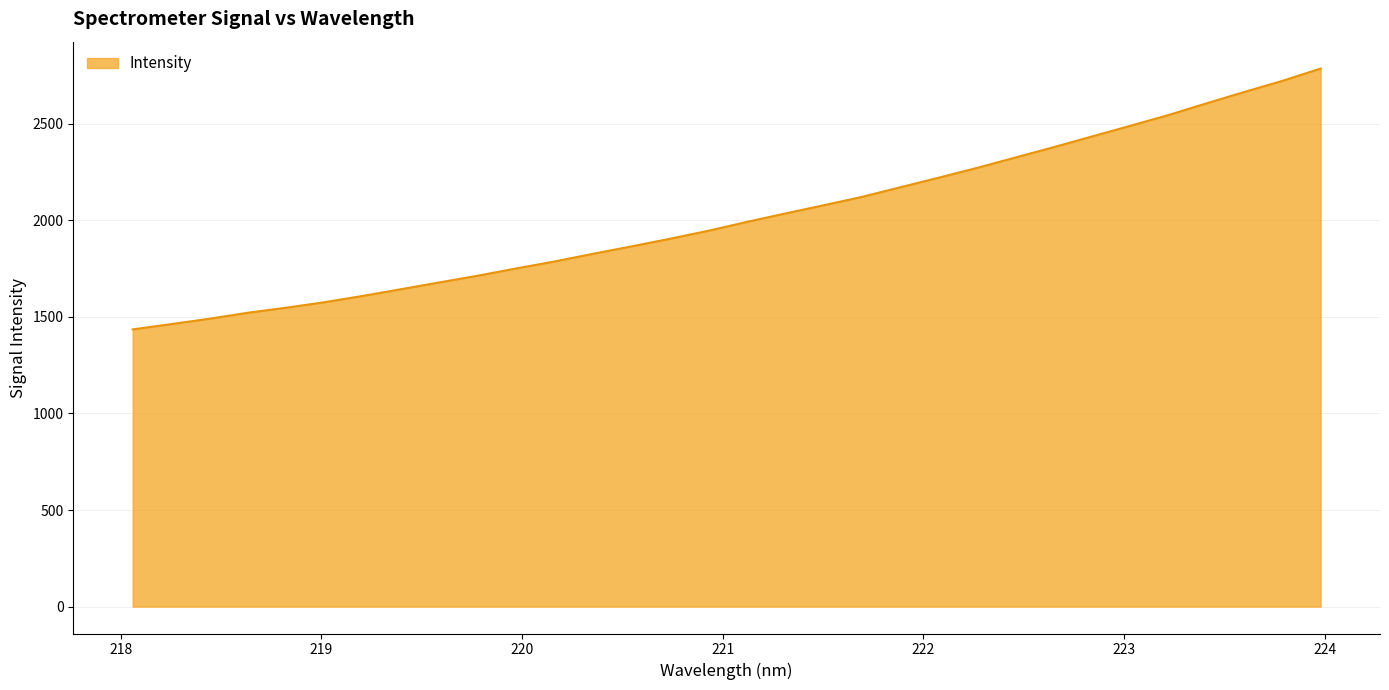

What is the difference between the maximum and minimum values?

1350.1